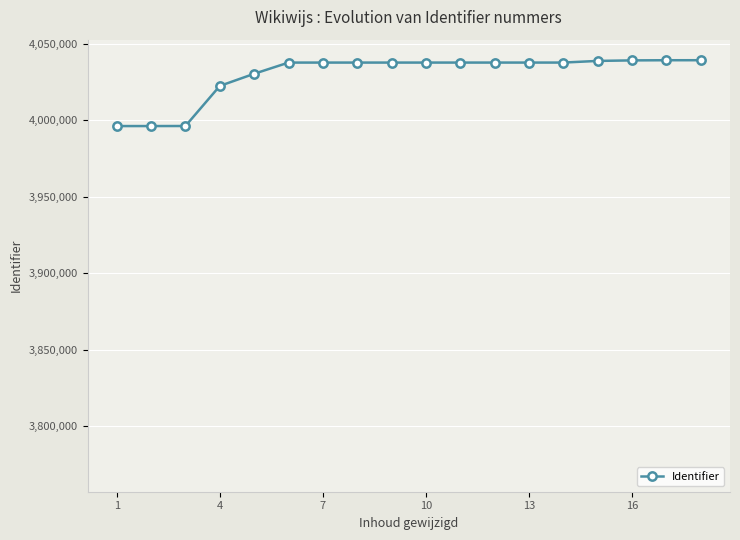

What is the value of the 3rd point from the left?

3996268